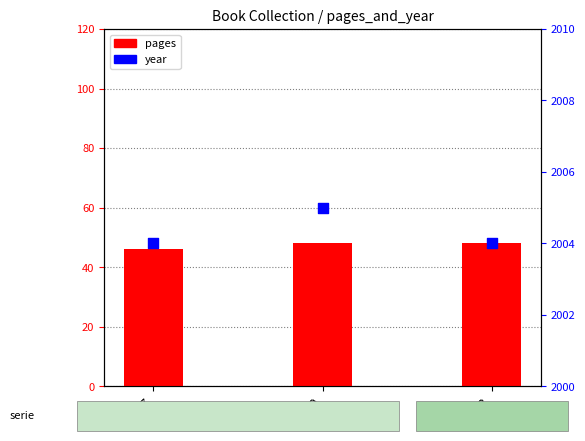

Which series contains the highest Y value?

year